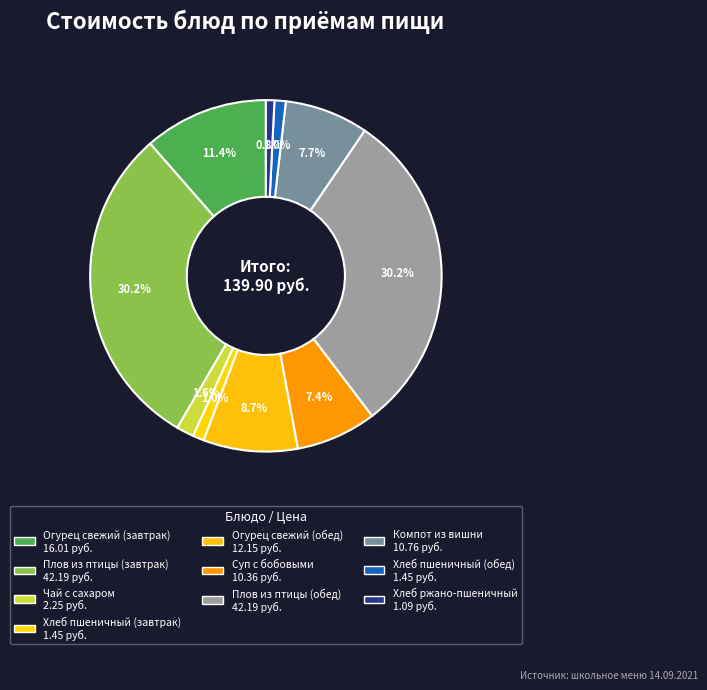

How many slices are in this pie chart?

10